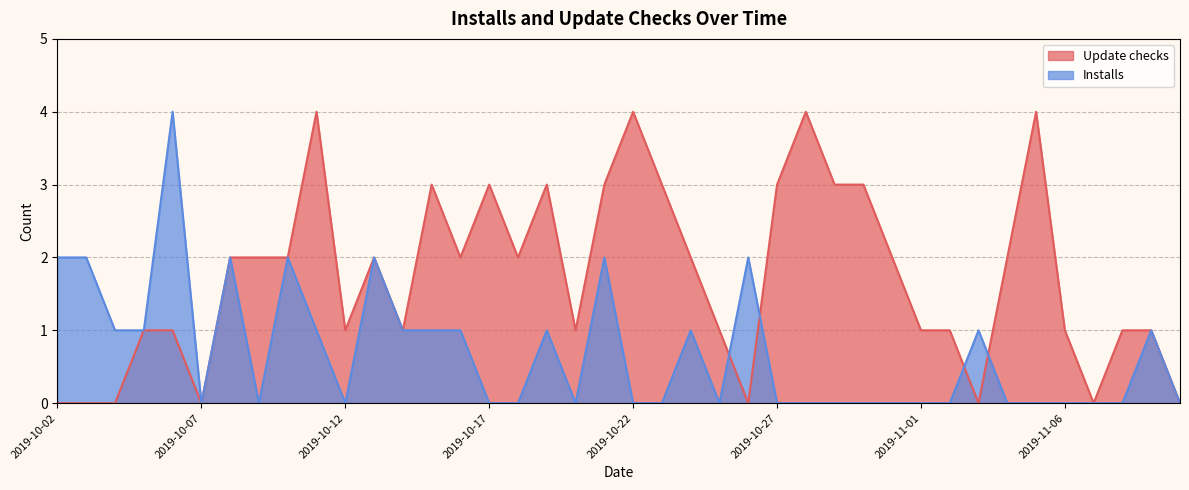

What position from the left is 2019-10-27?

26